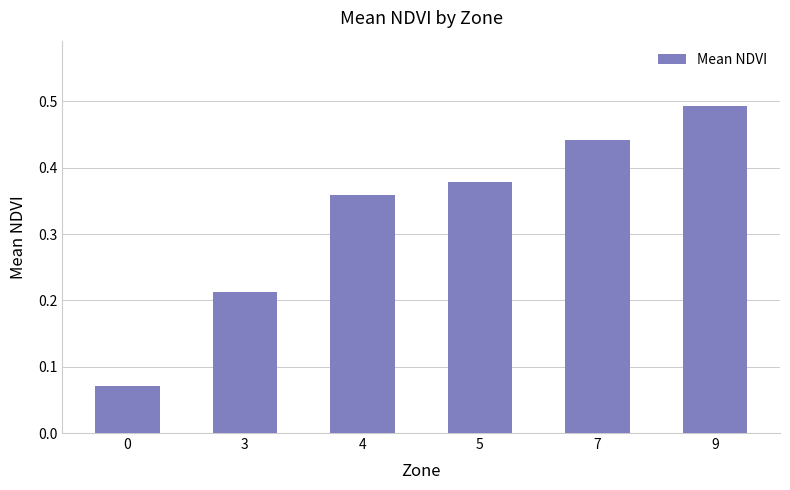

List the labels in order of value, largest first.

9, 7, 5, 4, 3, 0